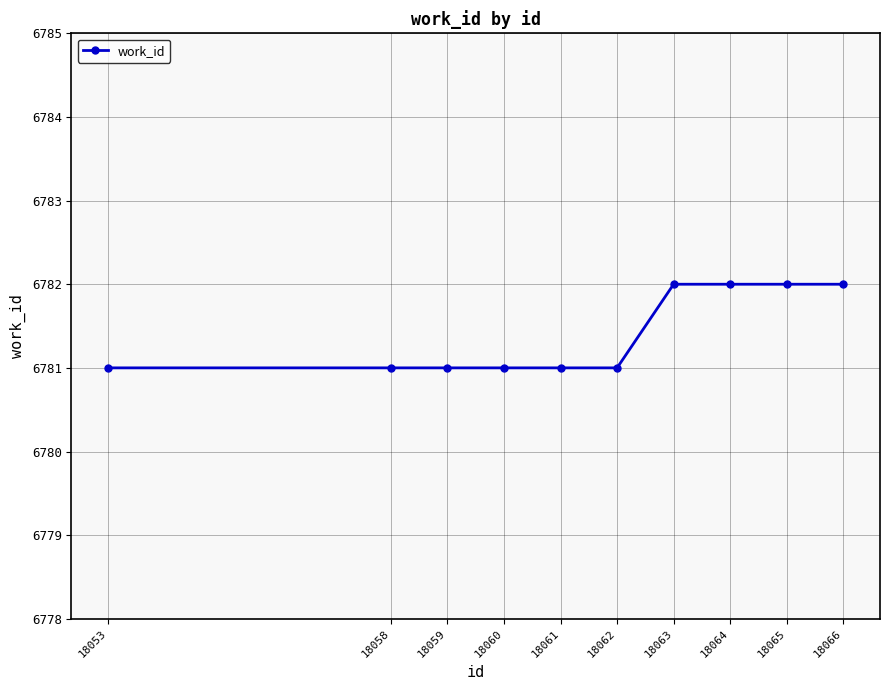

What is the sum of the values at 18059 and 18053?

13562